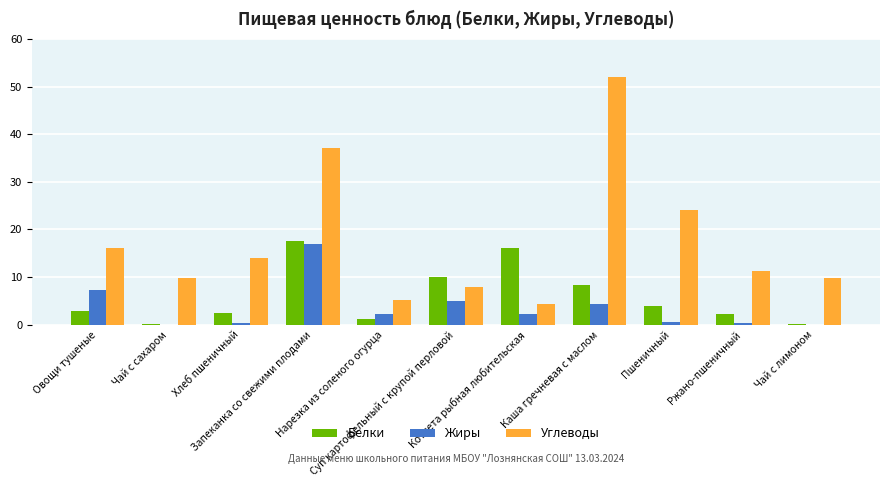

What is the average value of the Белки series?

5.9